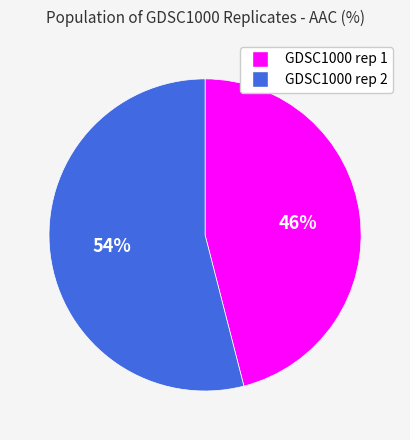

True or false: GDSC1000 rep 2 accounts for 43% of the total.

False